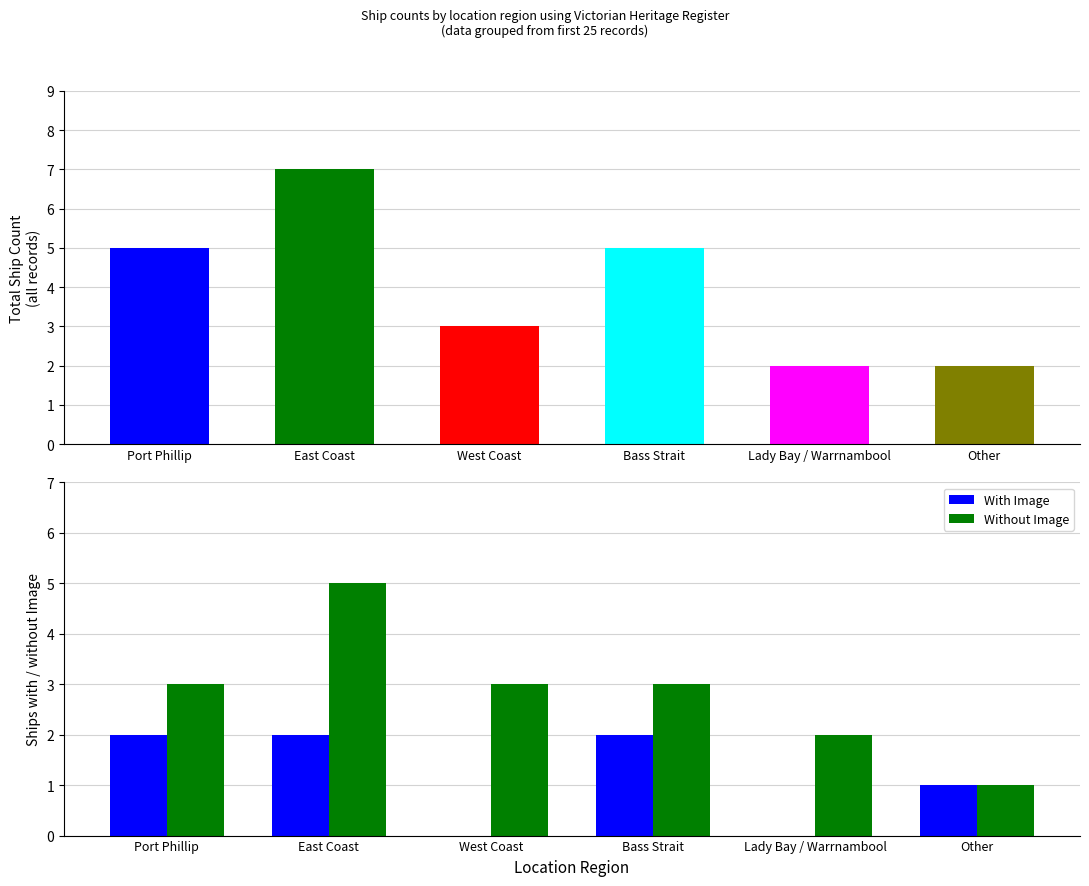

What is the difference between the second highest and minimum values in the Without Image series?

2